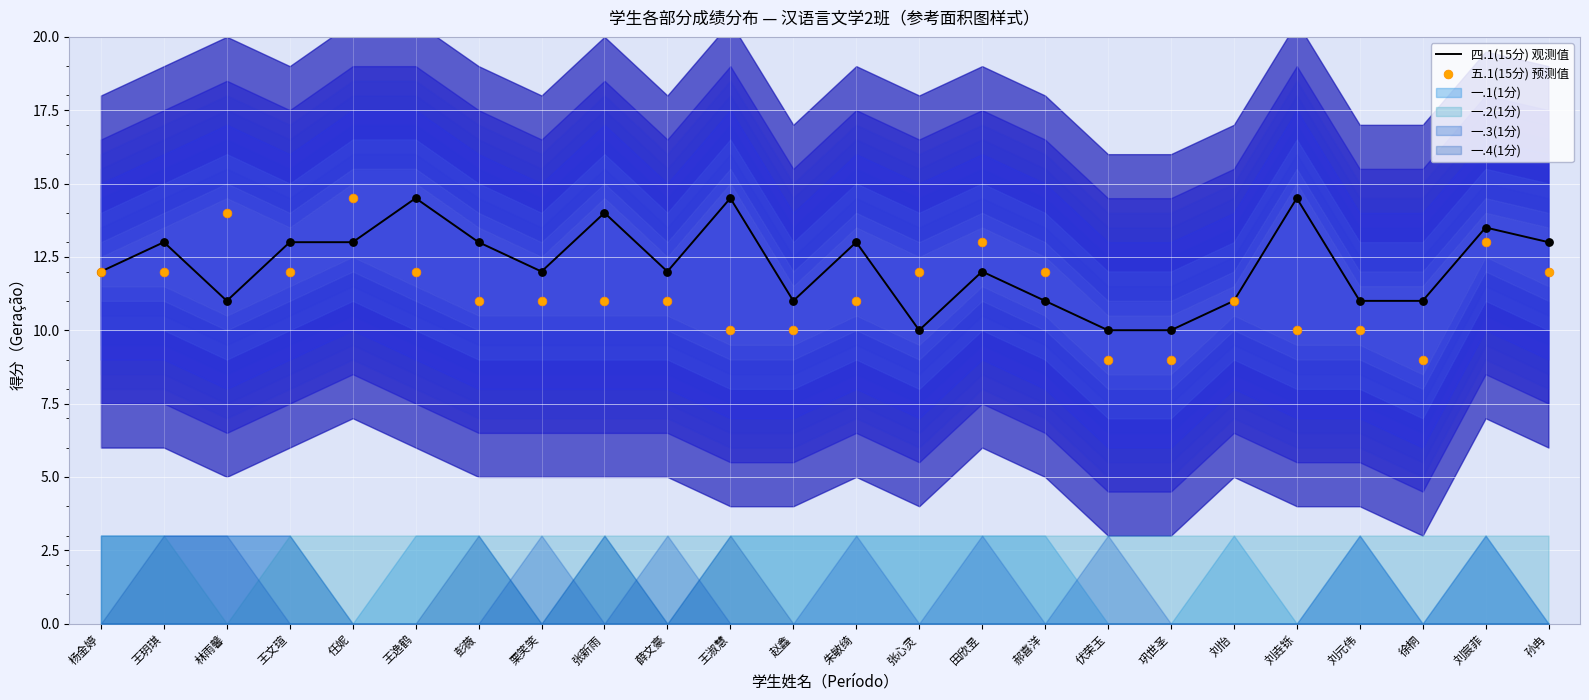

The value of 四.1(15分) 观测值 at 栗笑笑 is 12.0. True or false?

True